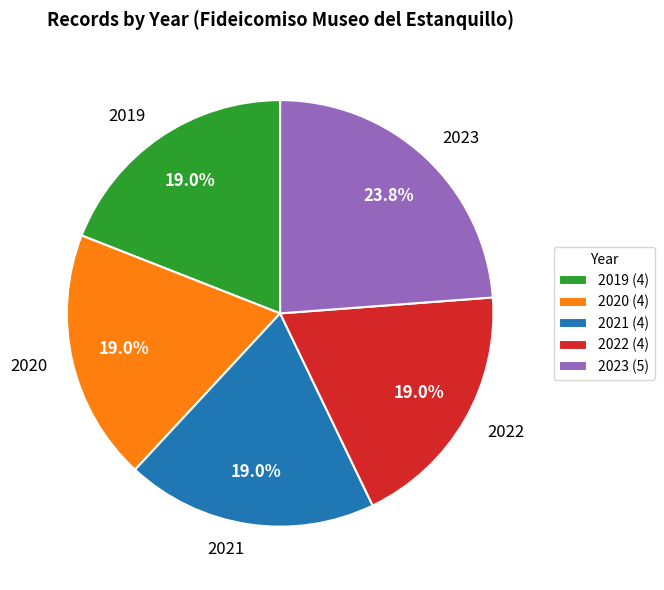

Does any single category account for the majority?

No